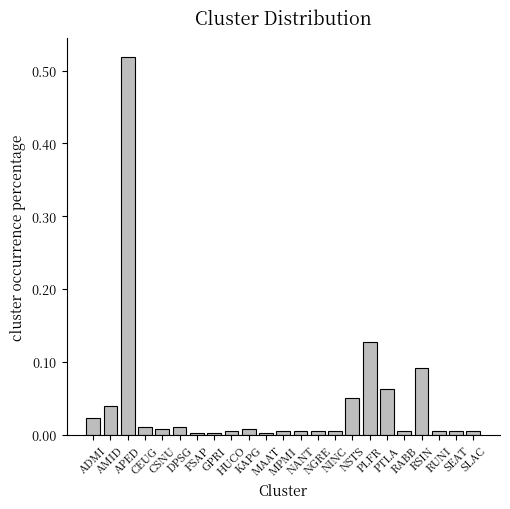

What is the sum of all values?

1.0